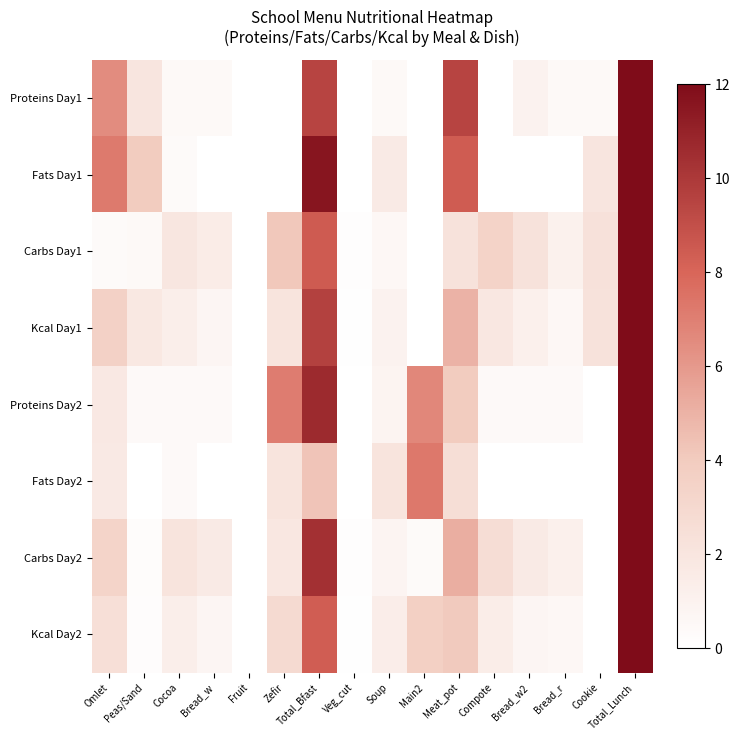

Which category has the lowest value across all series?

Fruit